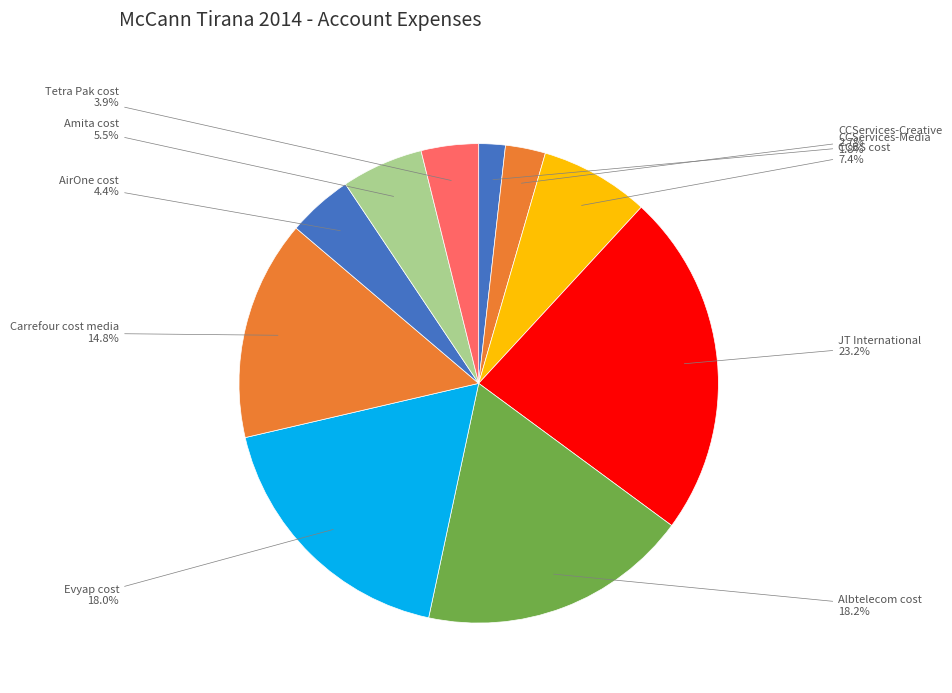

Does any single category account for the majority?

No